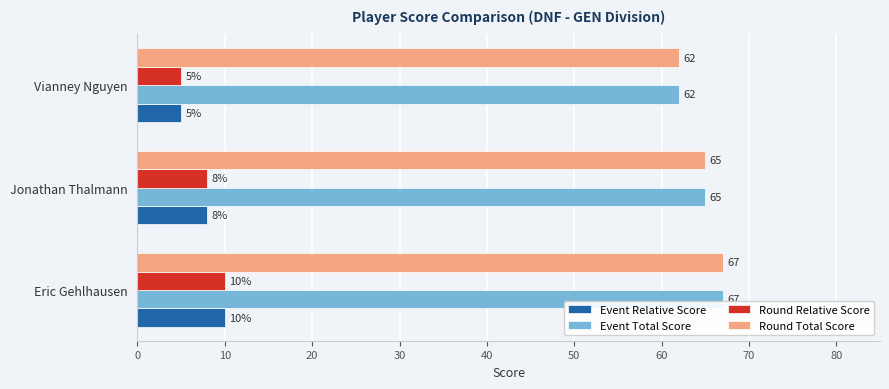

Count the number of data series in this chart.

4